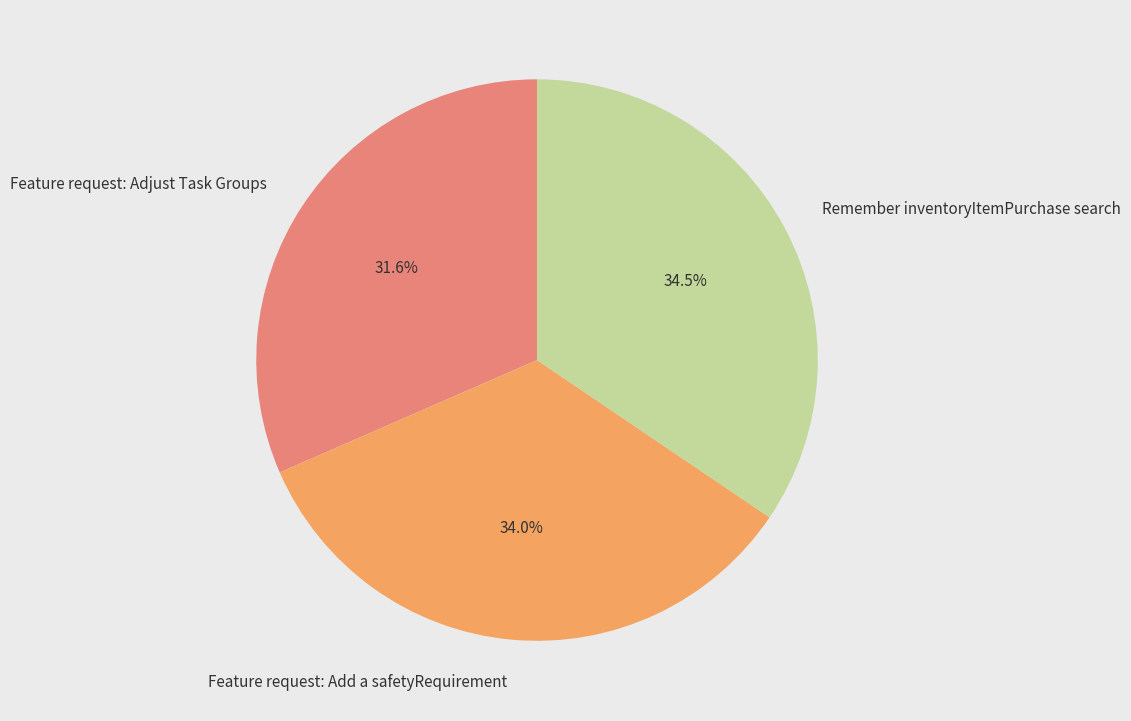

Is the sum of Remember inventoryItemPurchase search and Feature request: Adjust Task Groups greater than half?

Yes